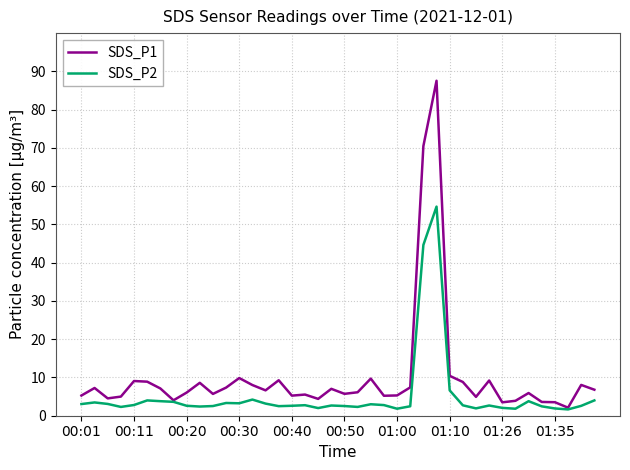

Which series has the widest spread of values?

SDS_P1